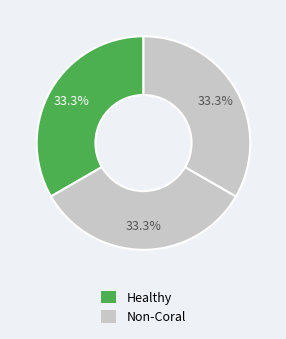

Count the number of slices in the pie.

3